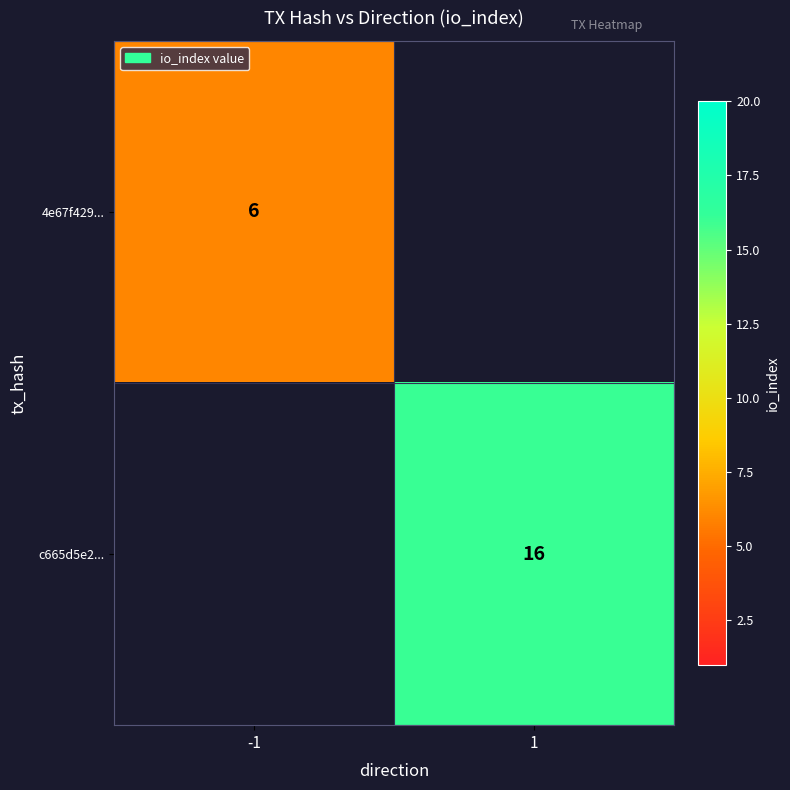

Is it true that c665d5e2... equals 16 at 1?

True